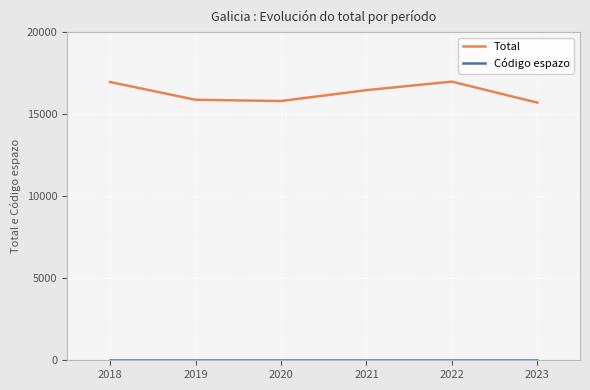

At how many categories does at least one series exceed 488?

6